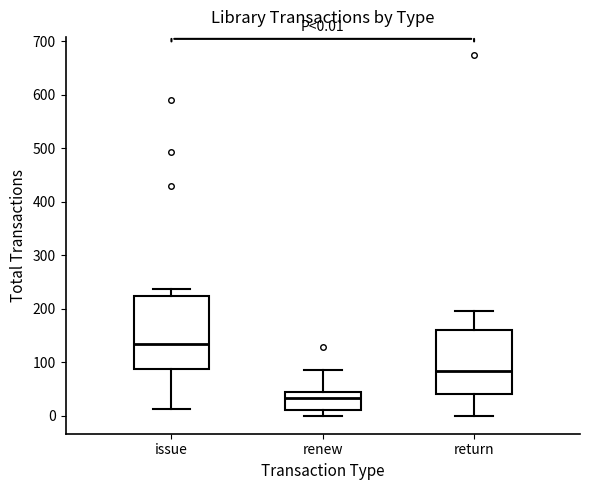

Which box has the highest median line?

issue